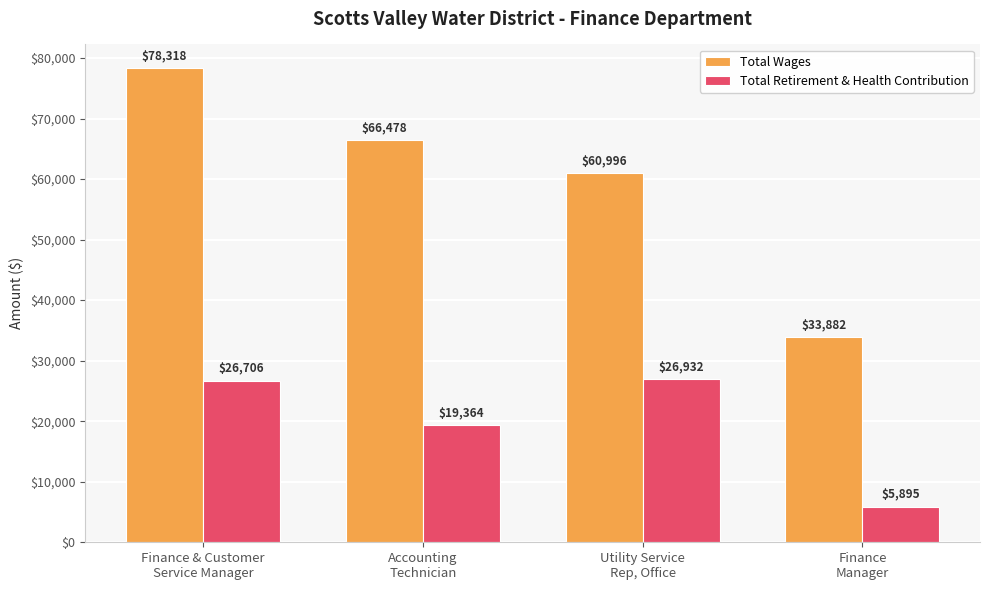

The Total Retirement & Health Contribution series shows 36602 at Utility Service
Rep, Office. True or false?

False